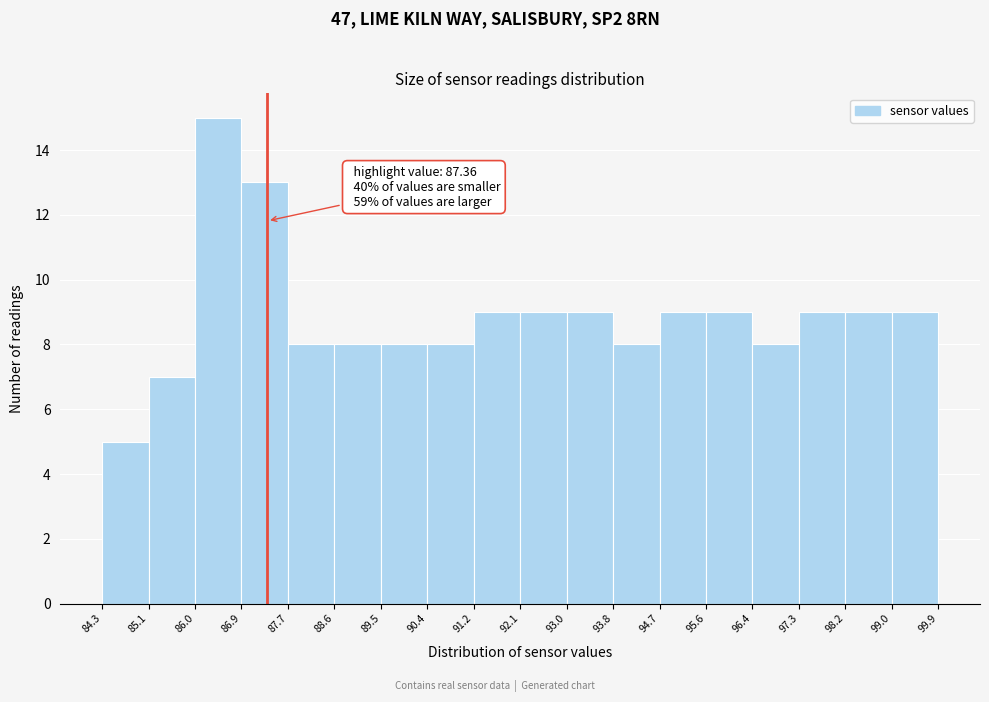

Which range on the x-axis has the tallest bar?

86.0 to 86.9